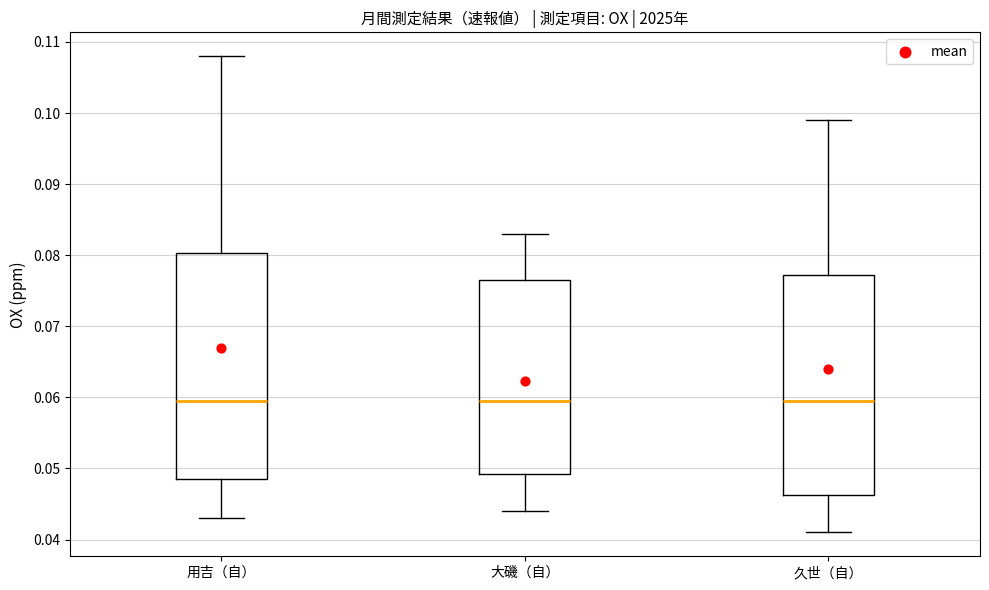

Where is the lower edge of the box for 大磯（自） on the y-axis? The values are not printed on the chart, so give them approximately, as read against the axis.

0.049